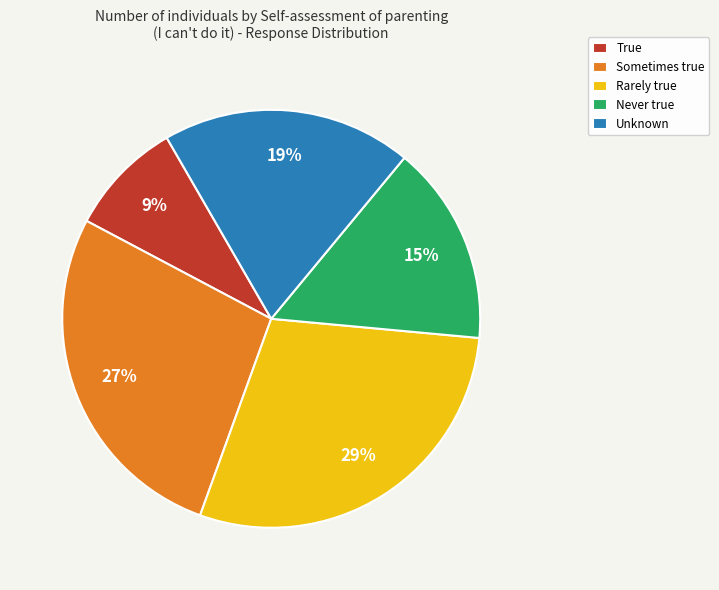

To the nearest percent, what is the difference between the True and Unknown slice percentages?

10%